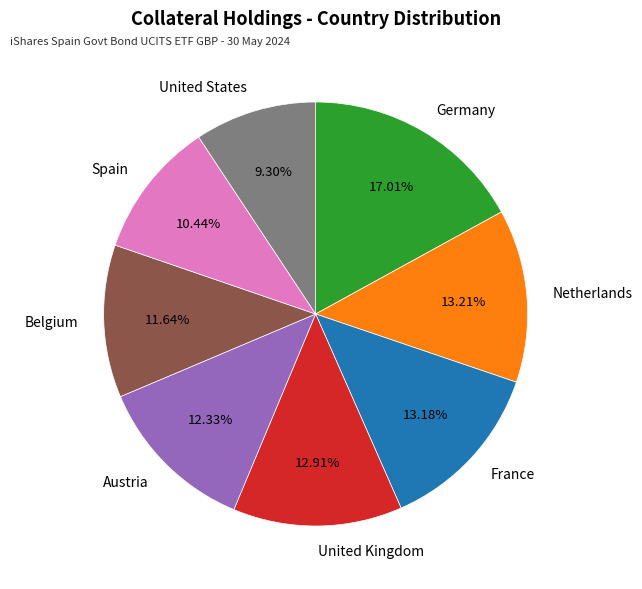

Does United States represent more than half of the total?

No